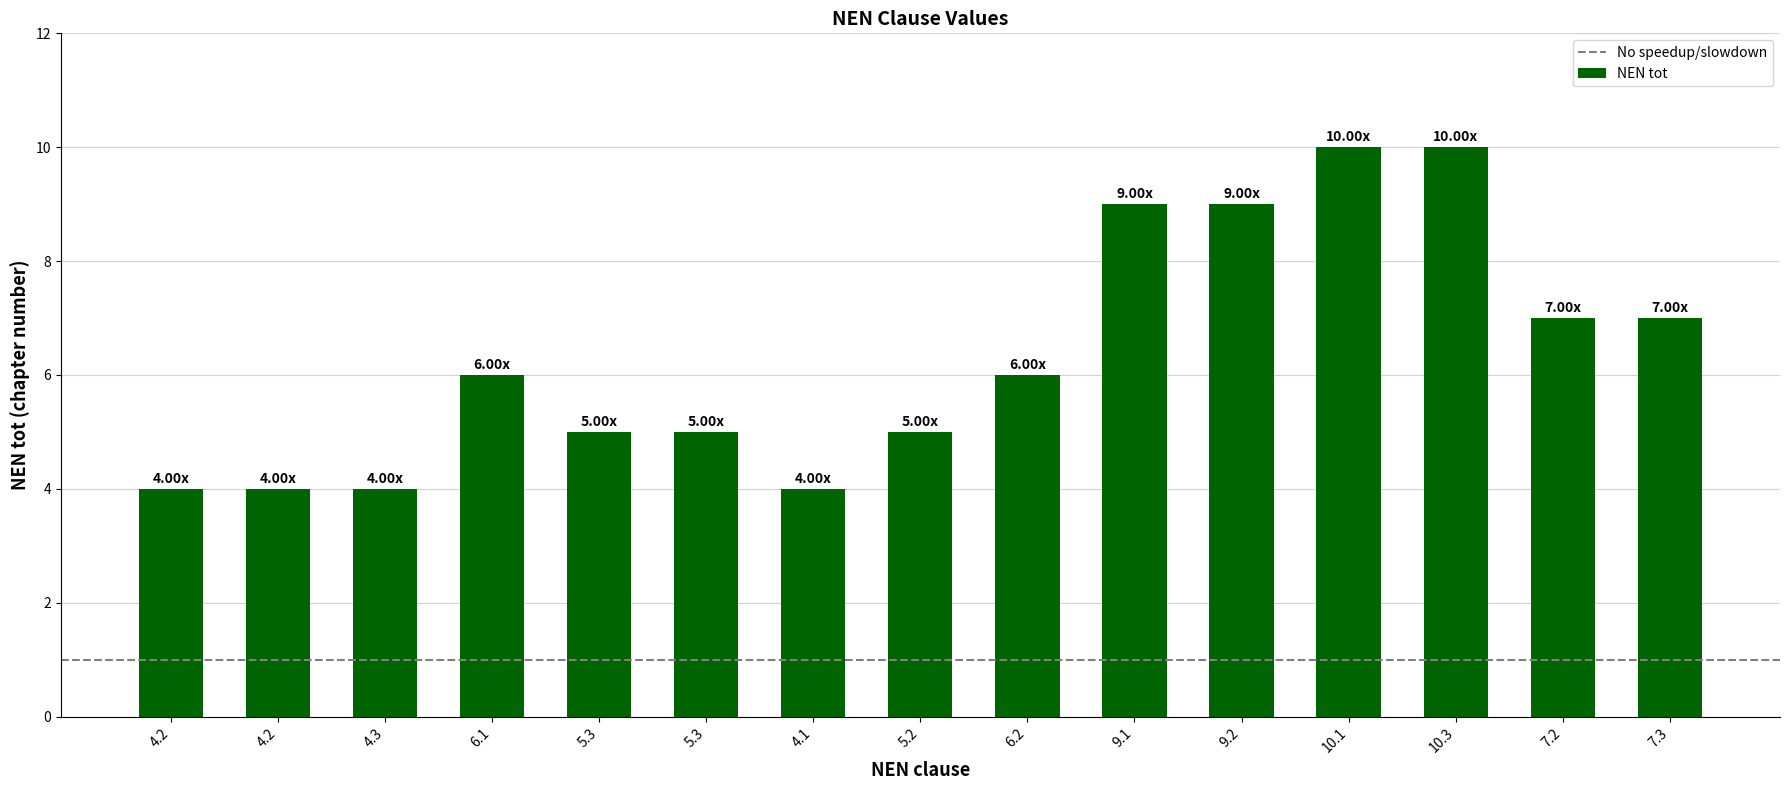

How many bars are there in total?

15